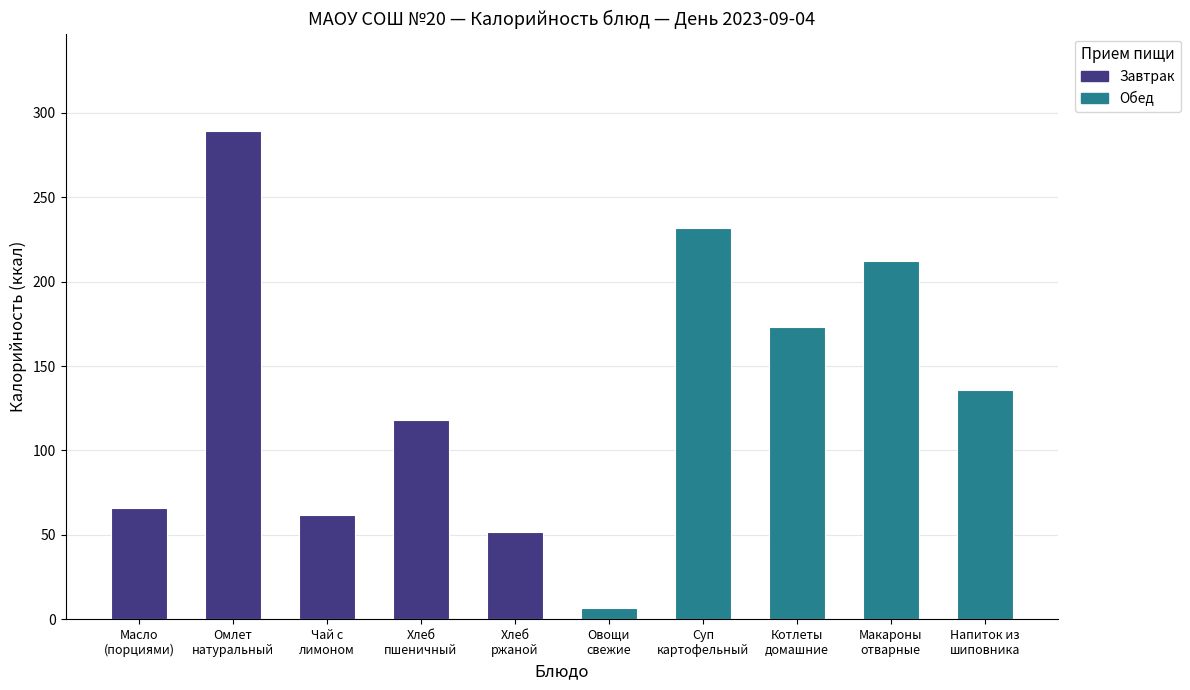

What is the label of the 2nd bar from the left?

Омлет натуральный